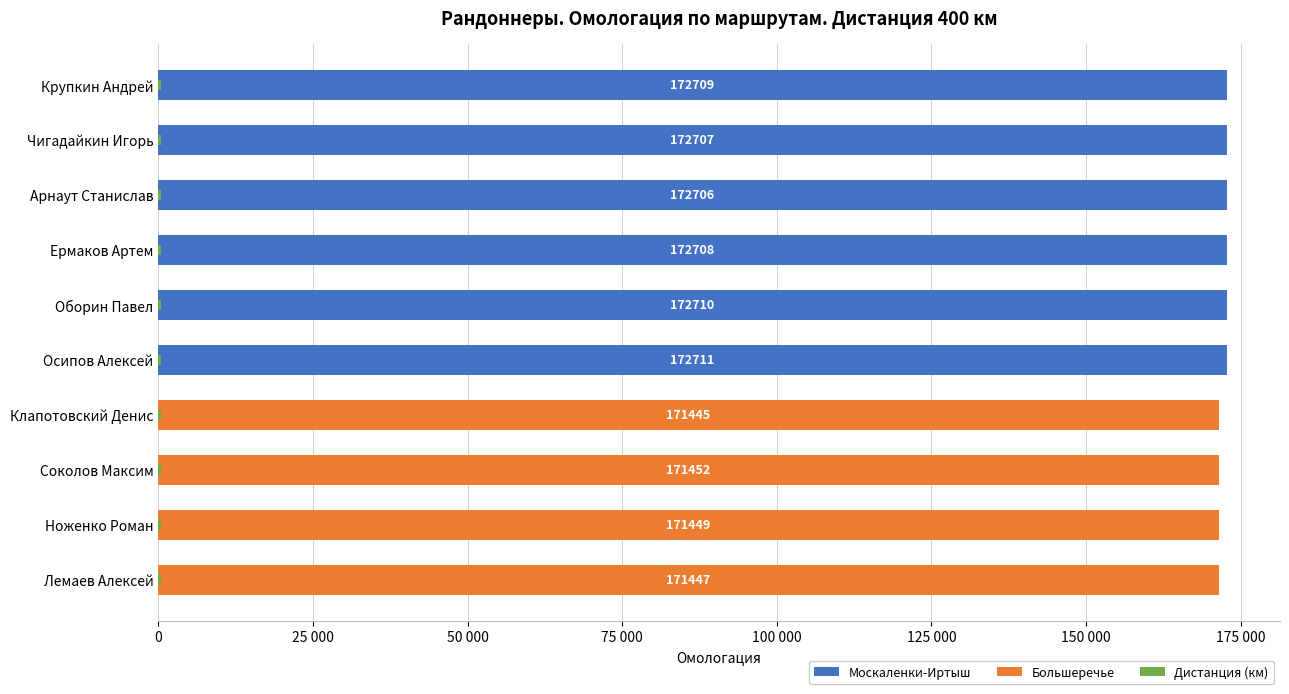

Which series changed the most between 50 000 and 125 000?

Москаленки-Иртыш